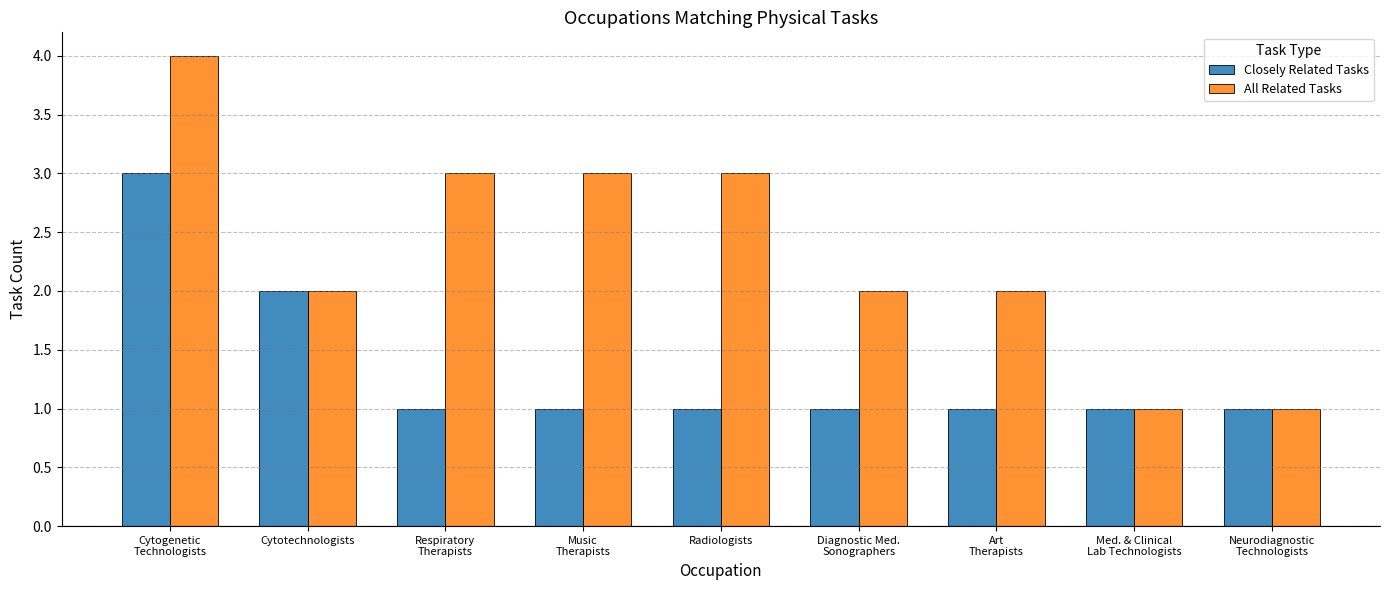

What is the minimum value for Closely Related Tasks?

1